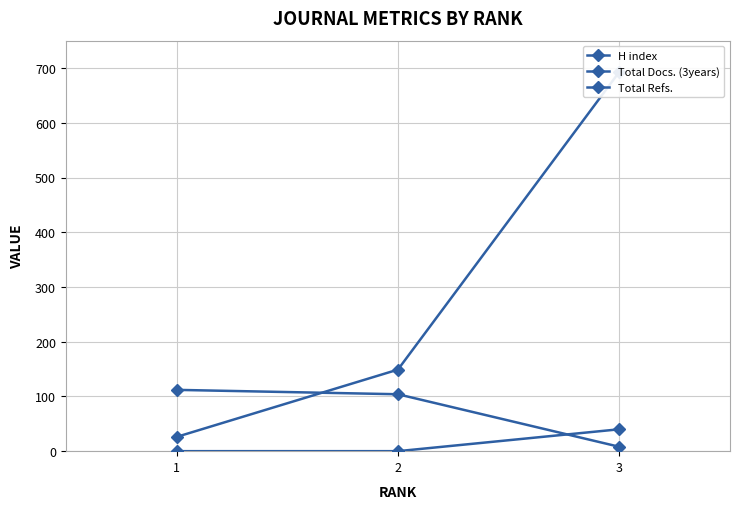

Which series has the largest range (max minus min)?

Total Refs.